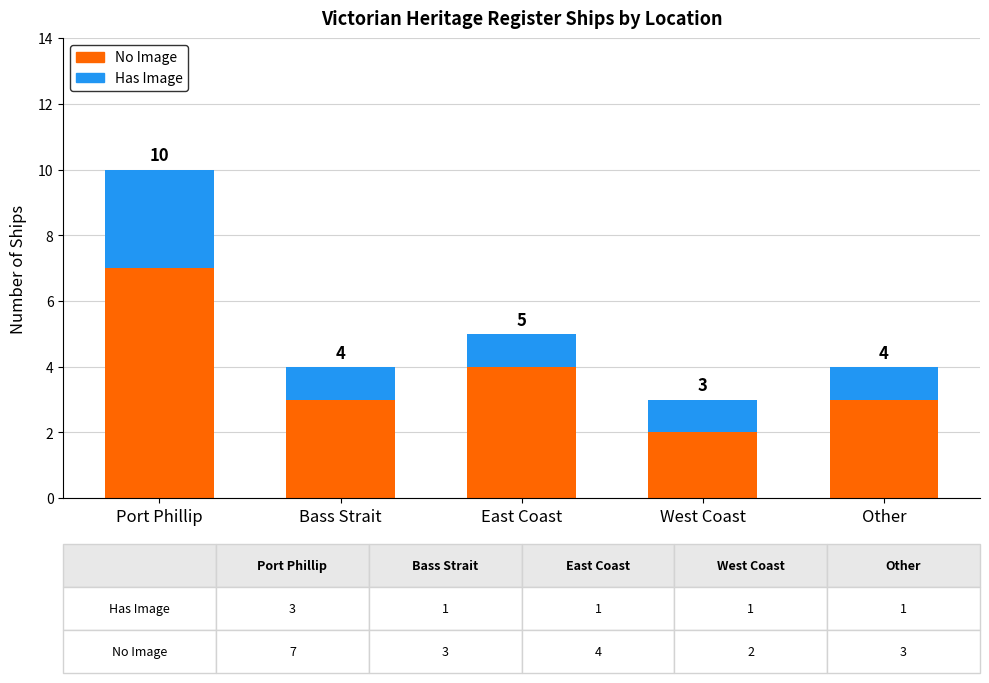

What is the total value across all series at East Coast?

5